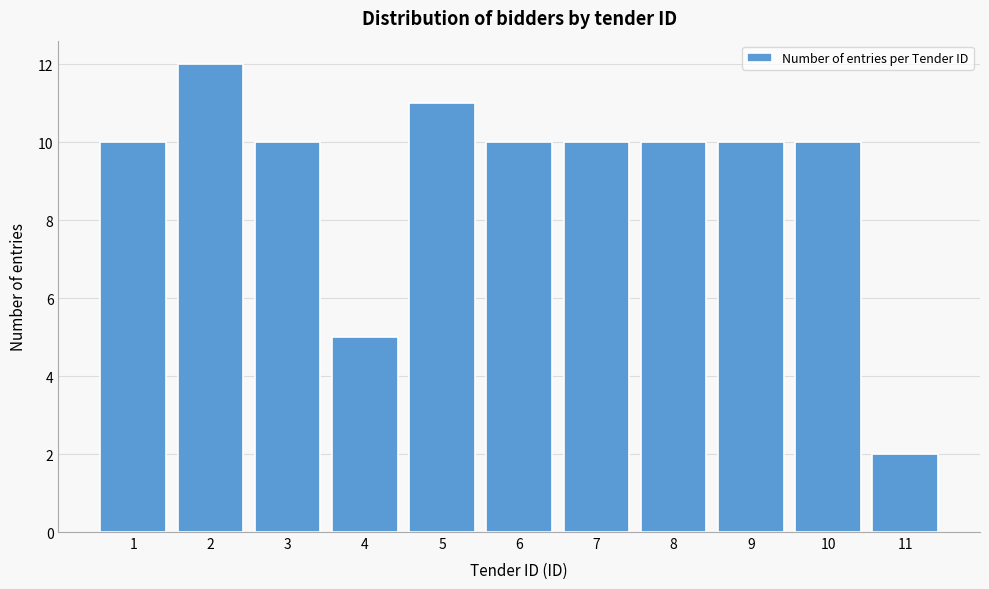

Reading left to right, what are all the values shown in this chart?

10	12	10	5	11	10	10	10	10	10	2